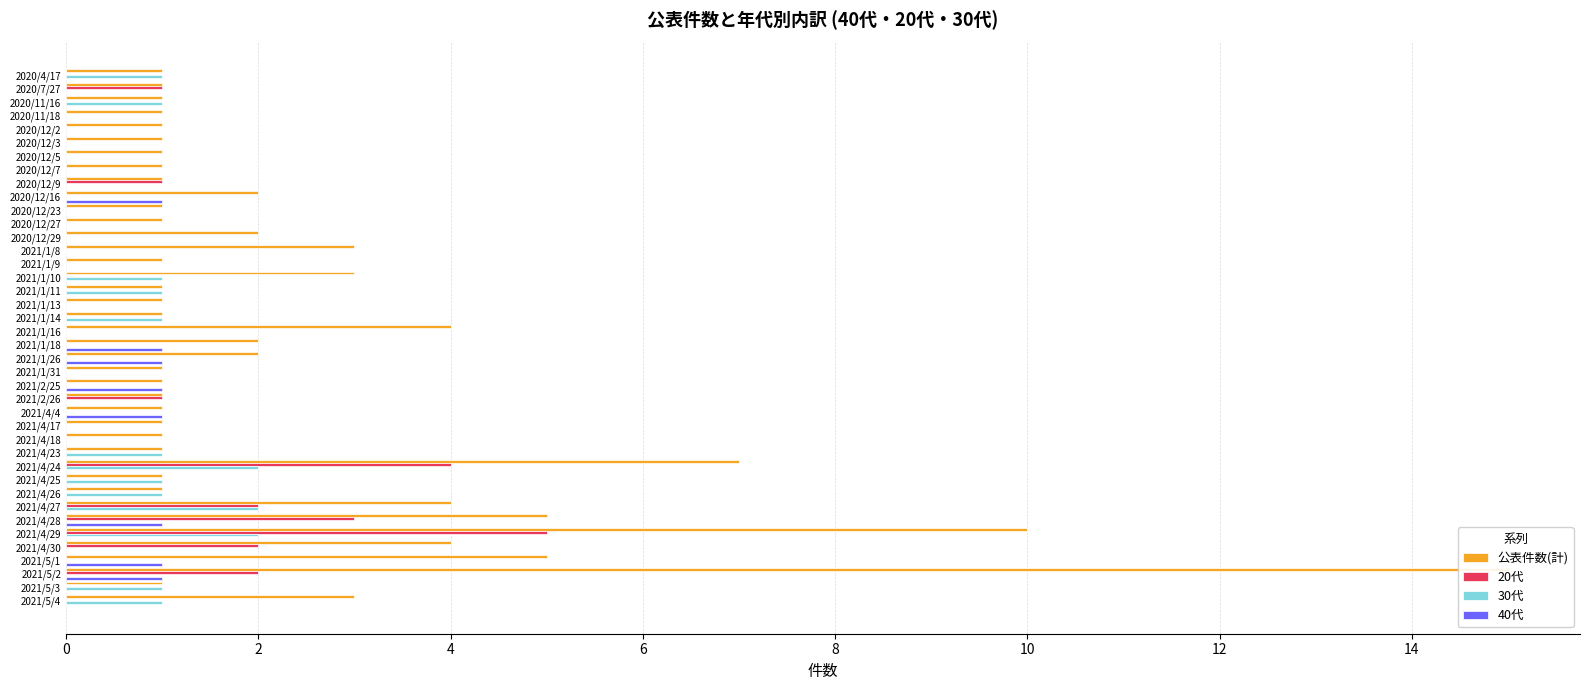

What is the difference between the maximum and second lowest values in the 公表件数(計) series?

14